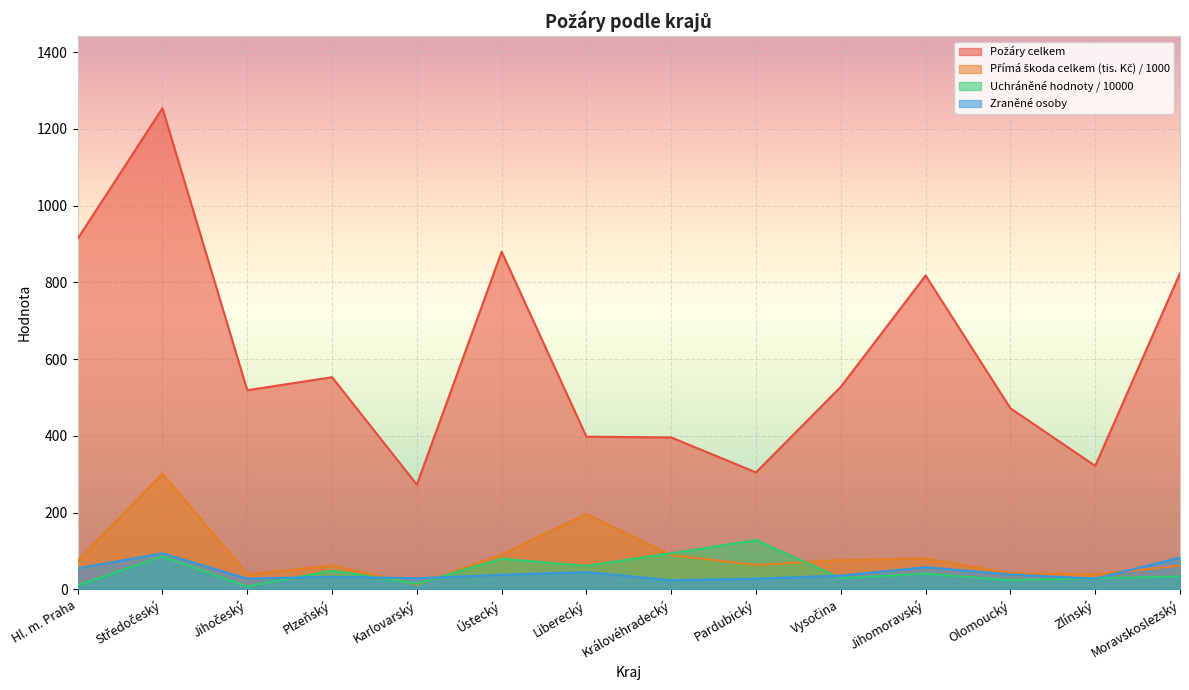

What is the difference between the Požáry celkem values at Pardubický and Královéhradecký?

91.0